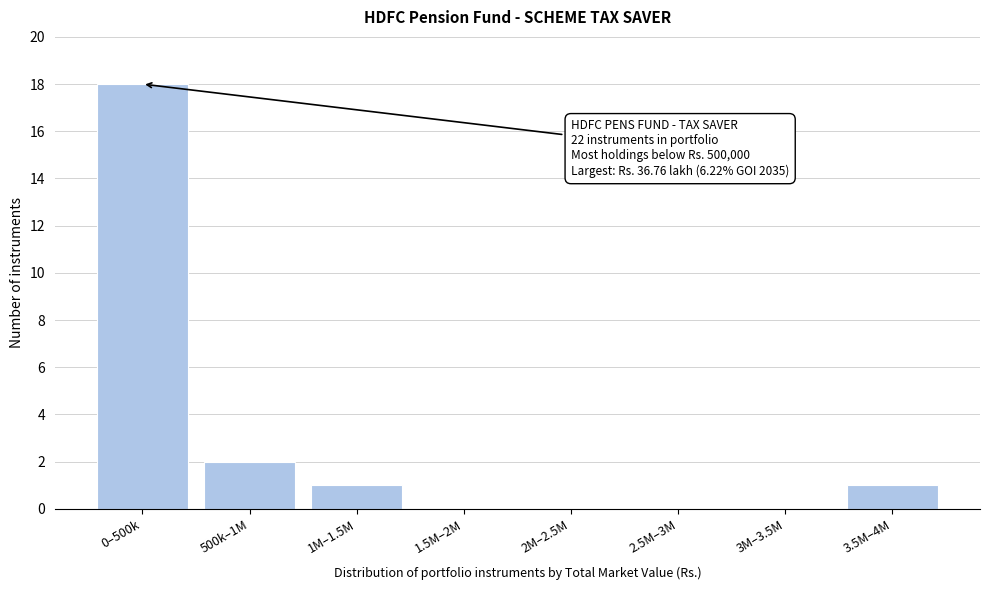

Reading left to right, extract all data points from this chart.

0–500k=18	500k–1M=2	1M–1.5M=1	1.5M–2M=0	2M–2.5M=0	2.5M–3M=0	3M–3.5M=0	3.5M–4M=1